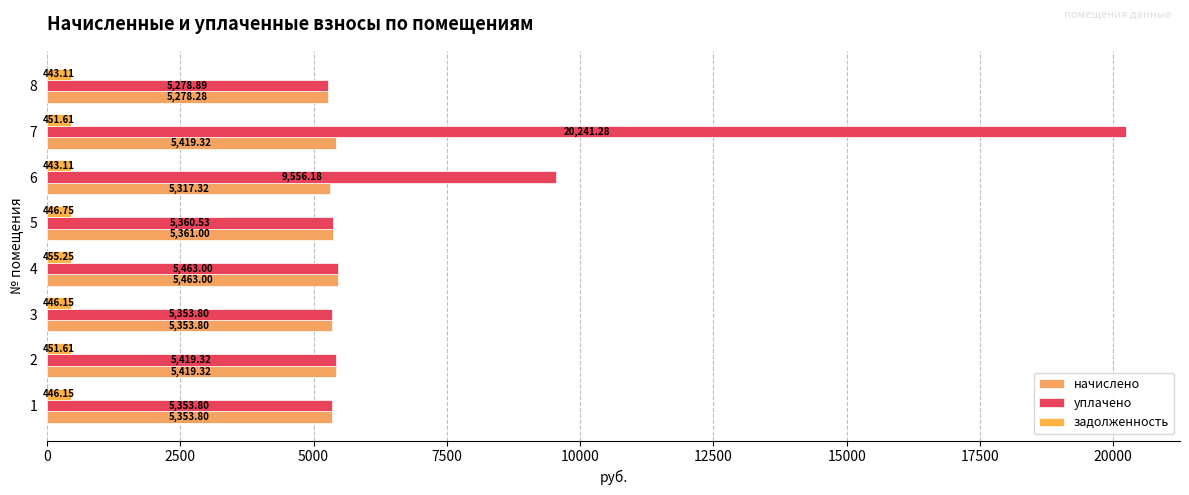

What are all the series names shown in the legend?

начислено, уплачено, задолженность